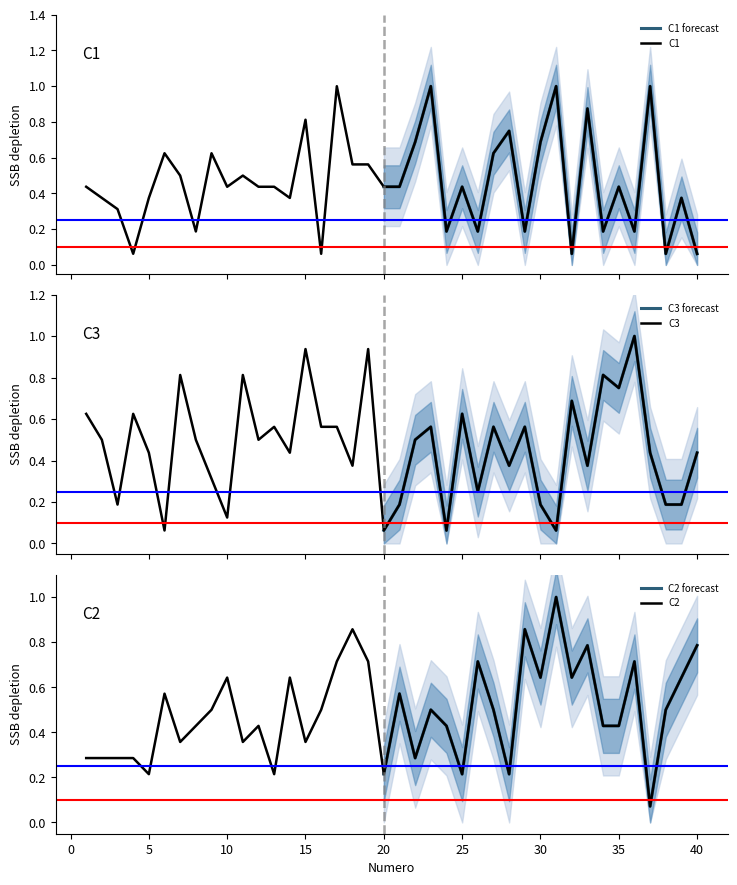

How many lines are shown in the chart?

6